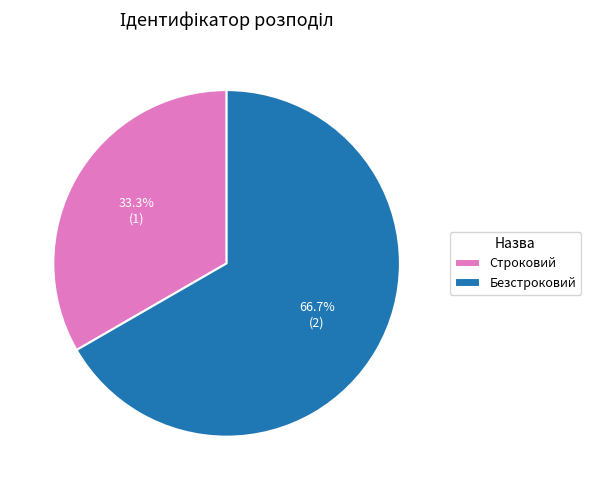

Is there any slice that represents more than half of the pie?

Yes